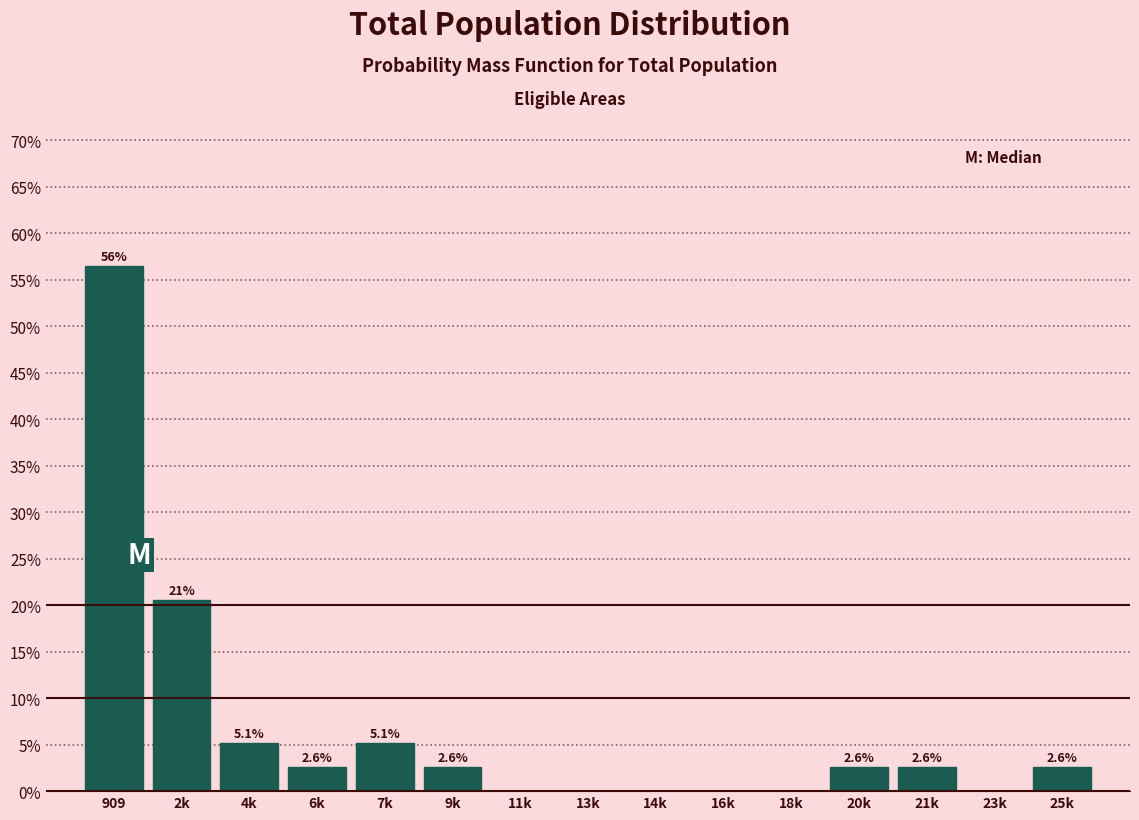

Reading right to left, transcribe all the data shown in this chart.

25k=2.6	23k=0.0	21k=2.6	20k=2.6	18k=0.0	16k=0.0	14k=0.0	13k=0.0	11k=0.0	9k=2.6	7k=5.1	6k=2.6	4k=5.1	2k=20.5	909=56.4